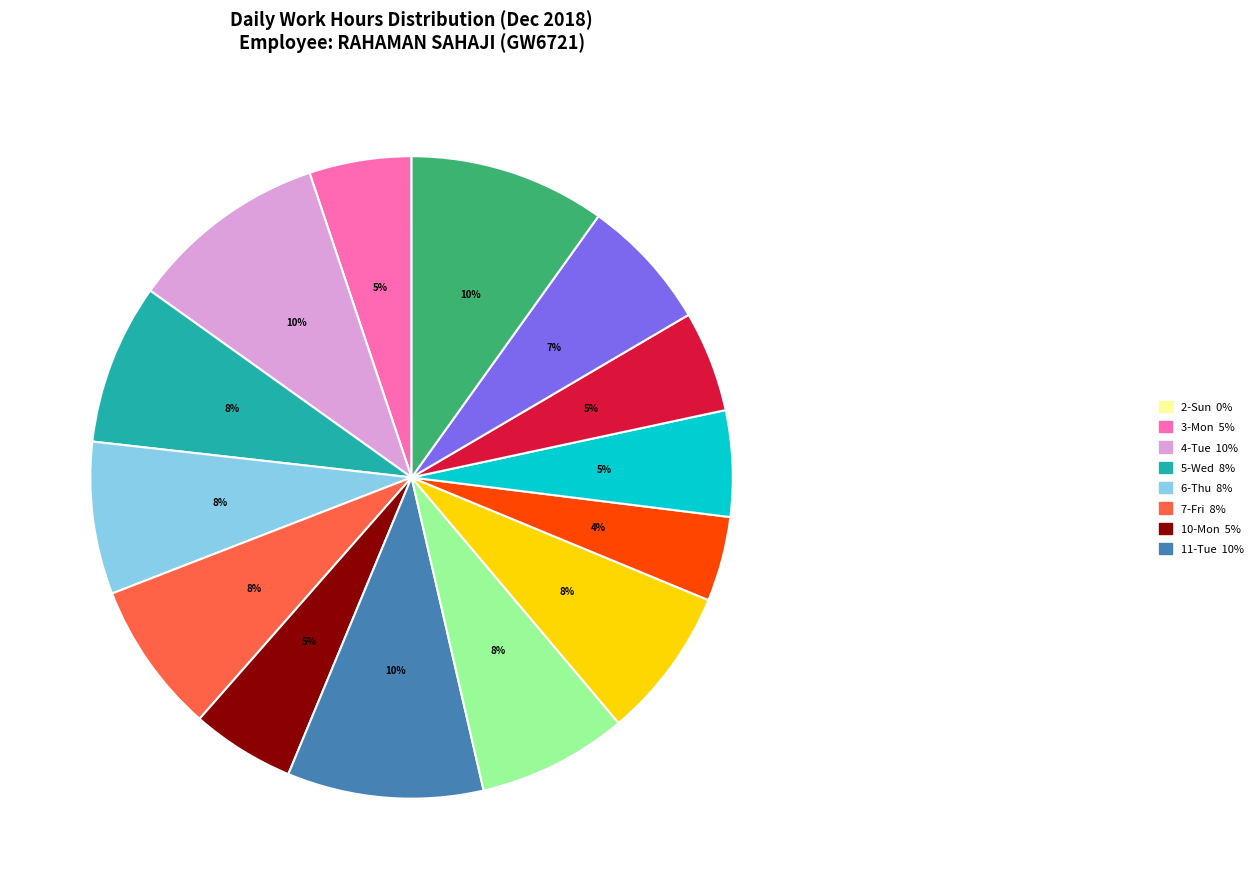

To the nearest percent, what is the difference between the largest and smallest slice percentages?

10%